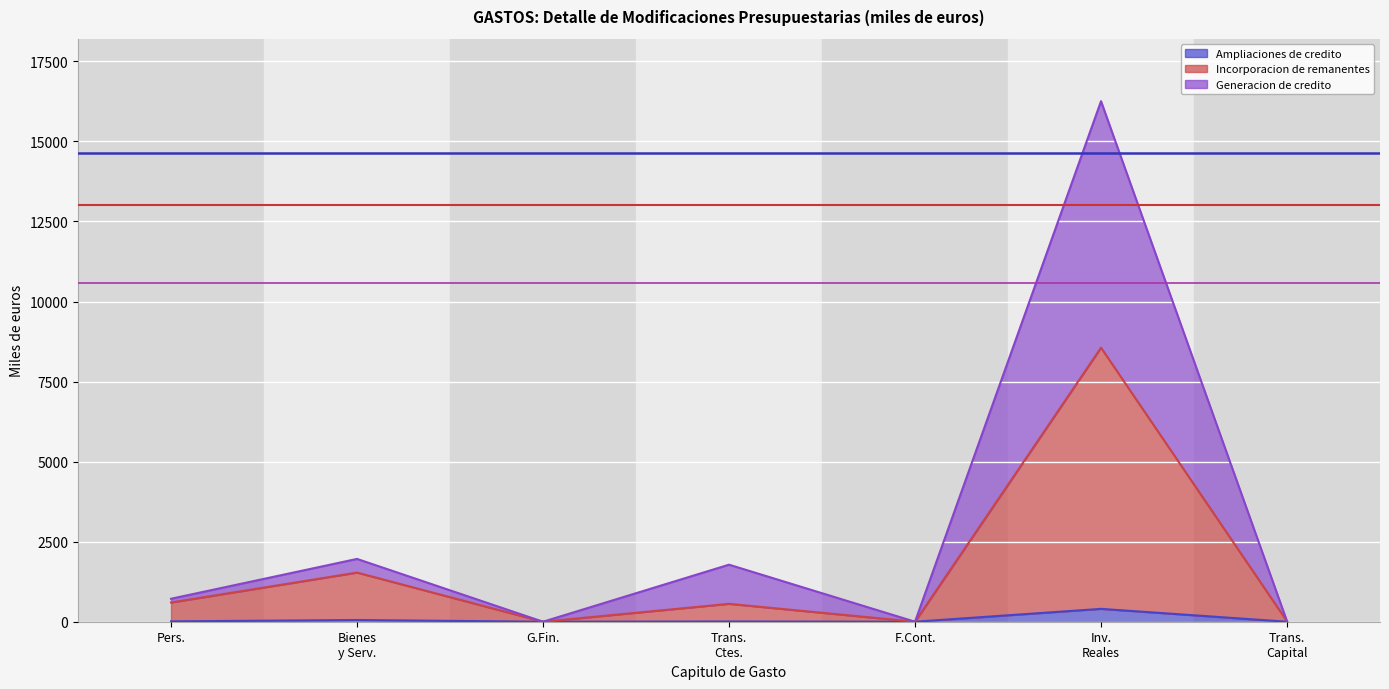

What are all the series names shown in the legend?

Ampliaciones de credito, Incorporacion de remanentes, Generacion de credito